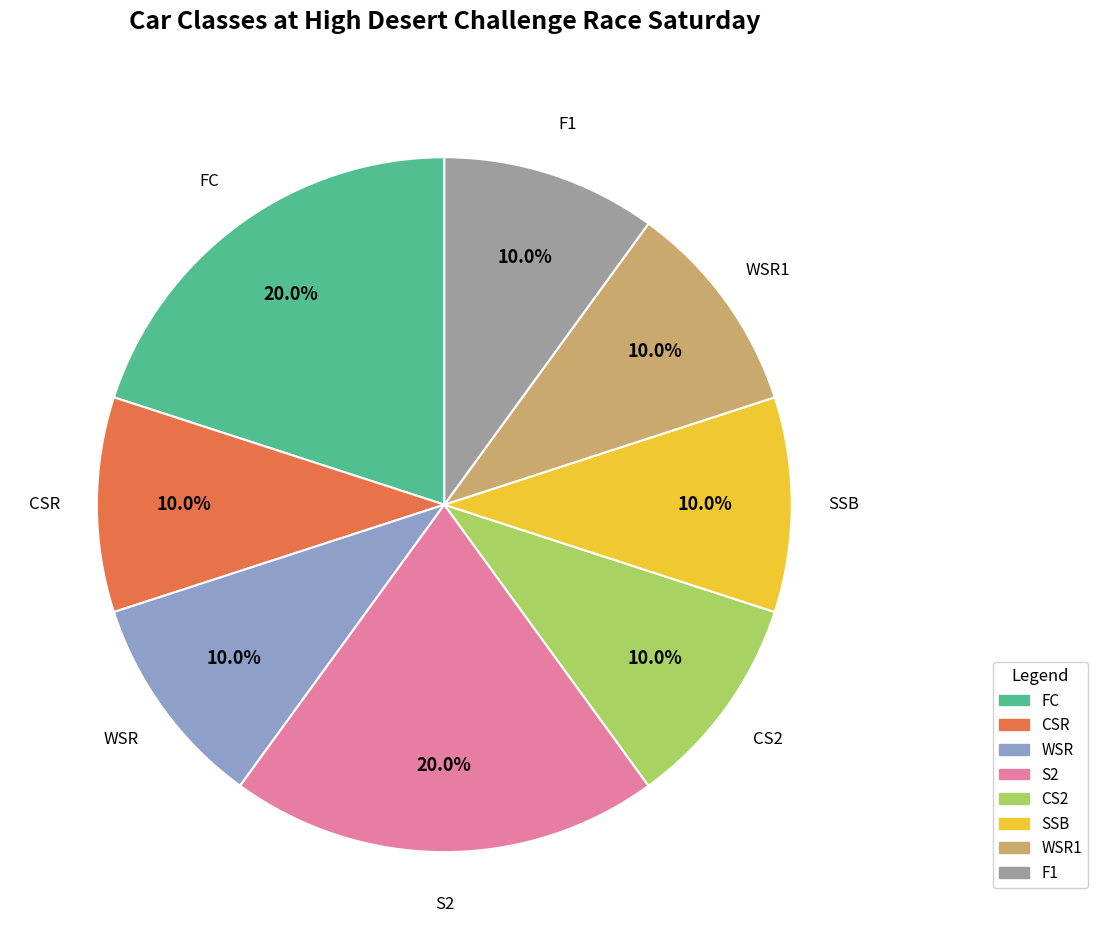

Is there a majority slice in this chart?

No